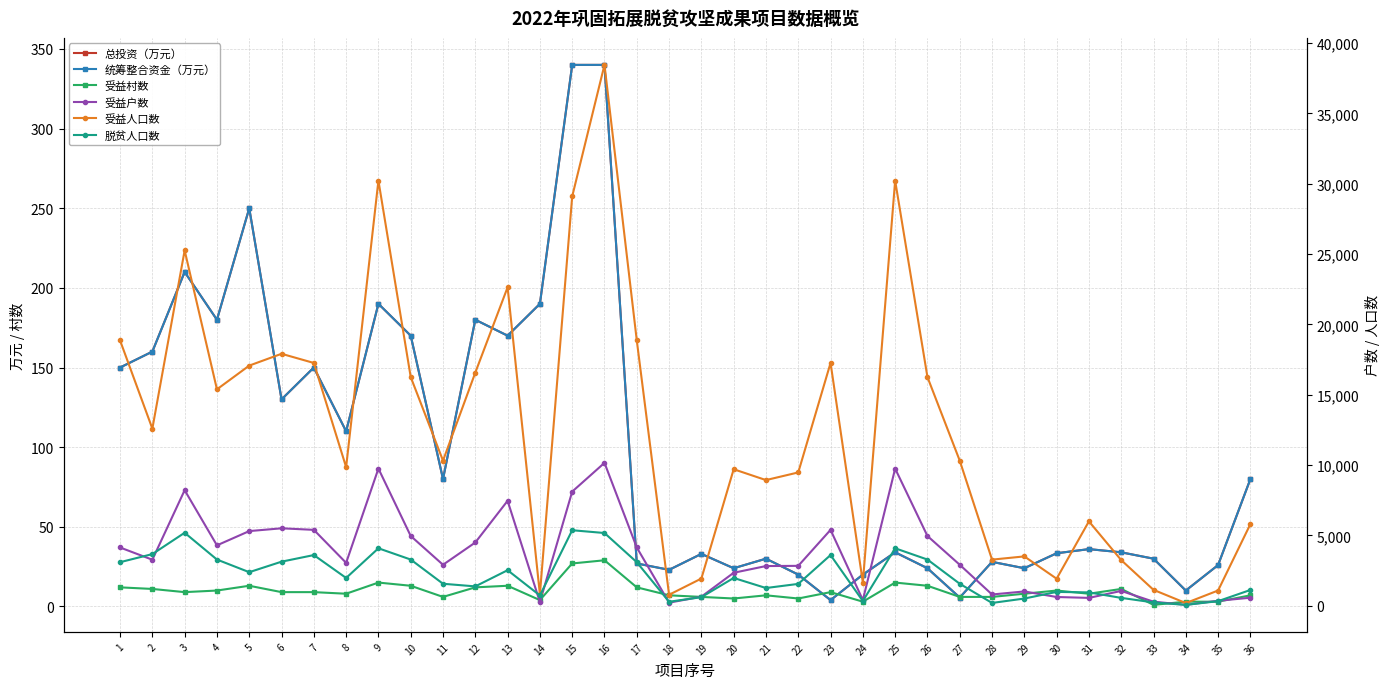

What is the value of the 受益人口数 point at the 15th from the left?

29099.0